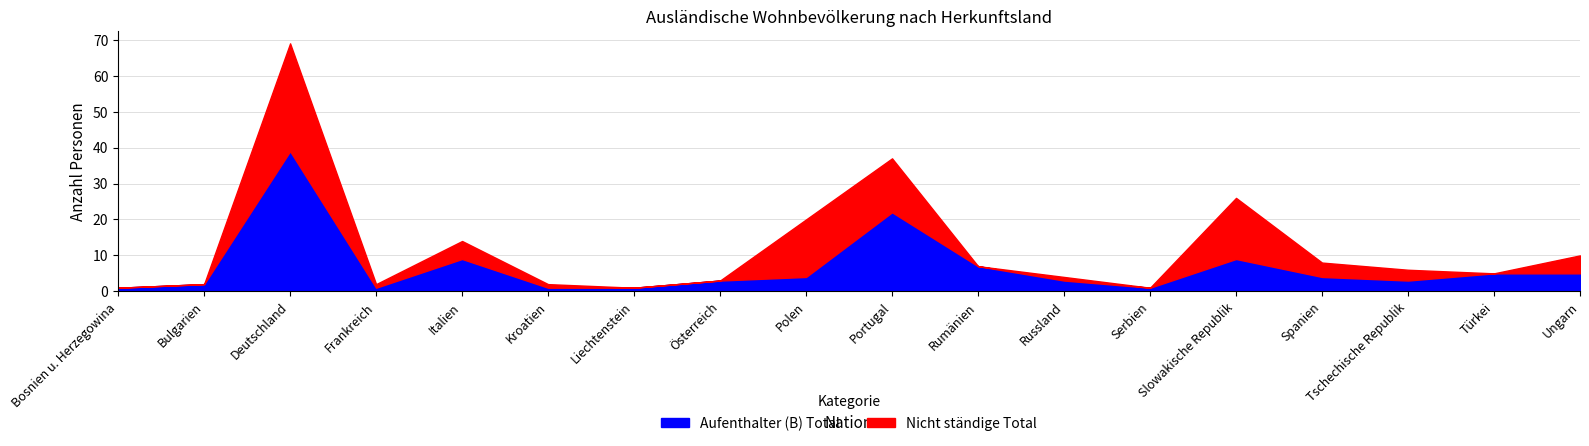

What is the lowest value of the Aufenthalter (B) Total series?

1